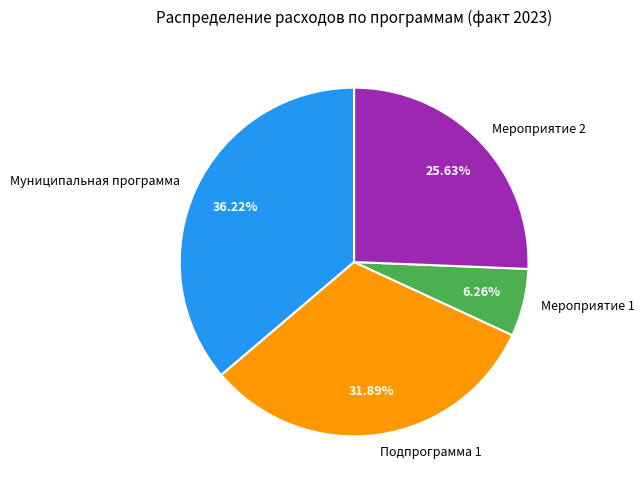

Between Муниципальная программа and Мероприятие 2, which is larger?

Муниципальная программа